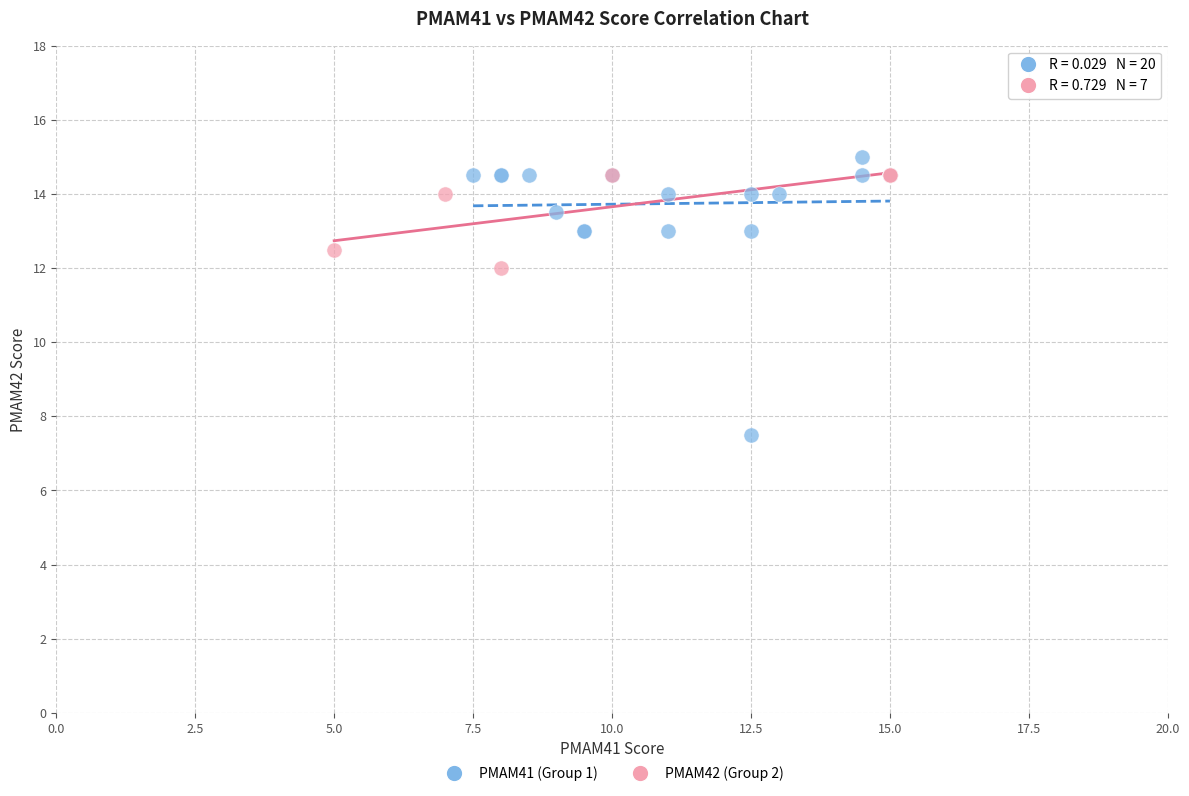

Which series contains the lowest Y value?

PMAM41 (Group 1)